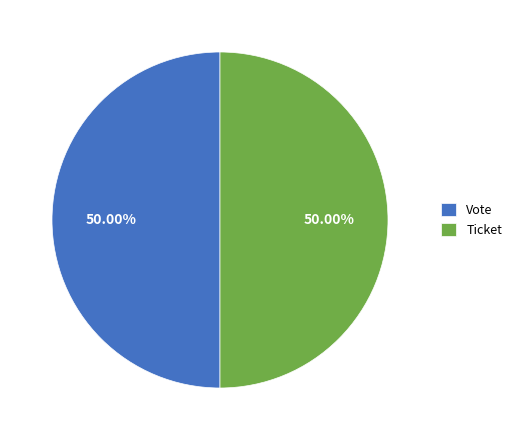

To the nearest percent, what is the average slice percentage?

50%